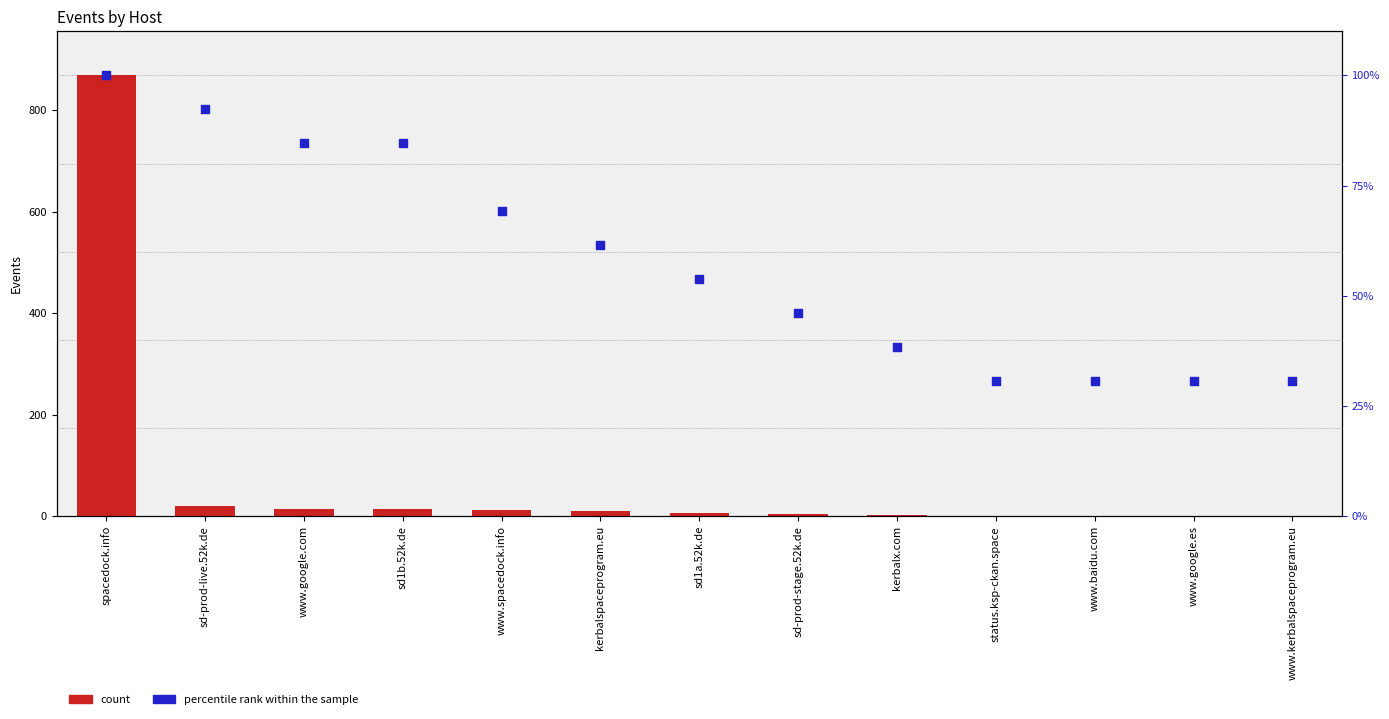

What is the total value across all series at www.google.es?

31.8